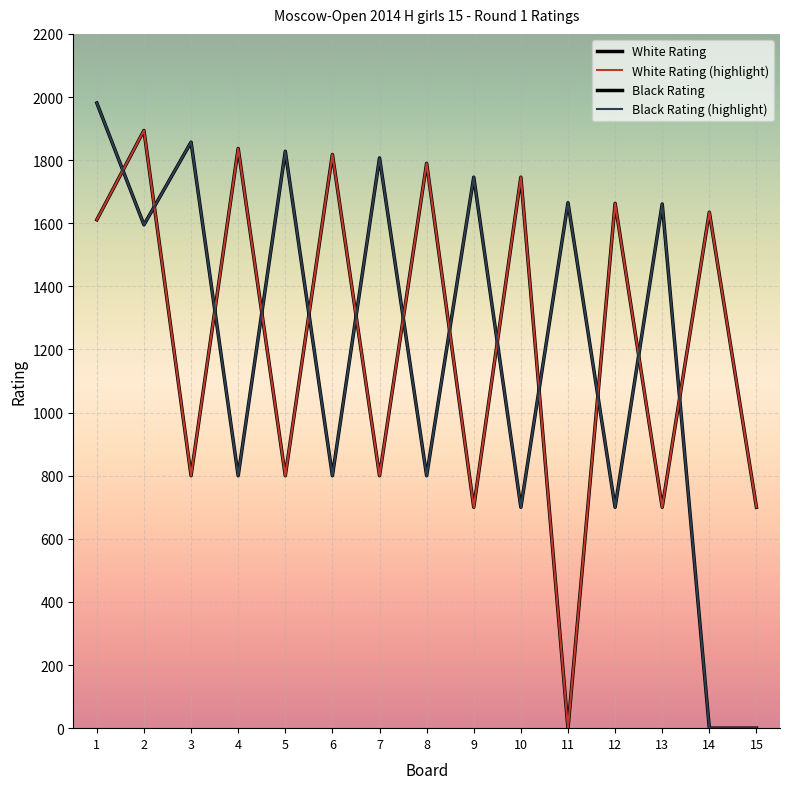

What is the difference between the Black Rating (highlight) values at 13 and 11?

4